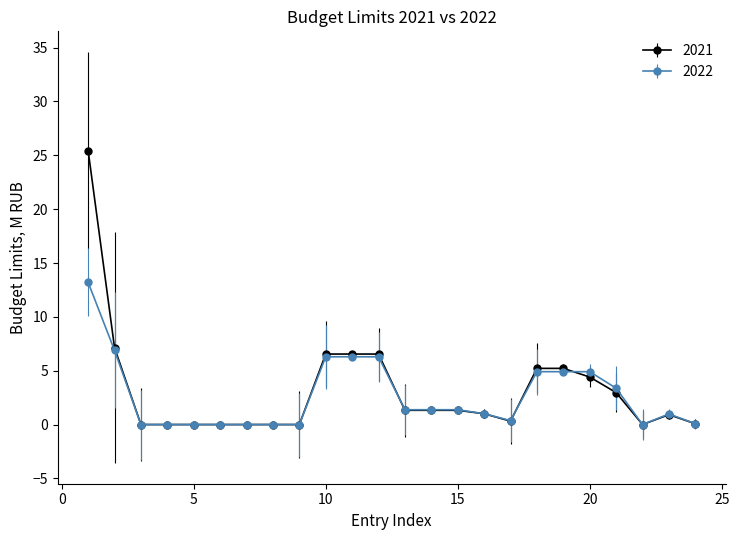

Which series has the widest spread of values?

2021